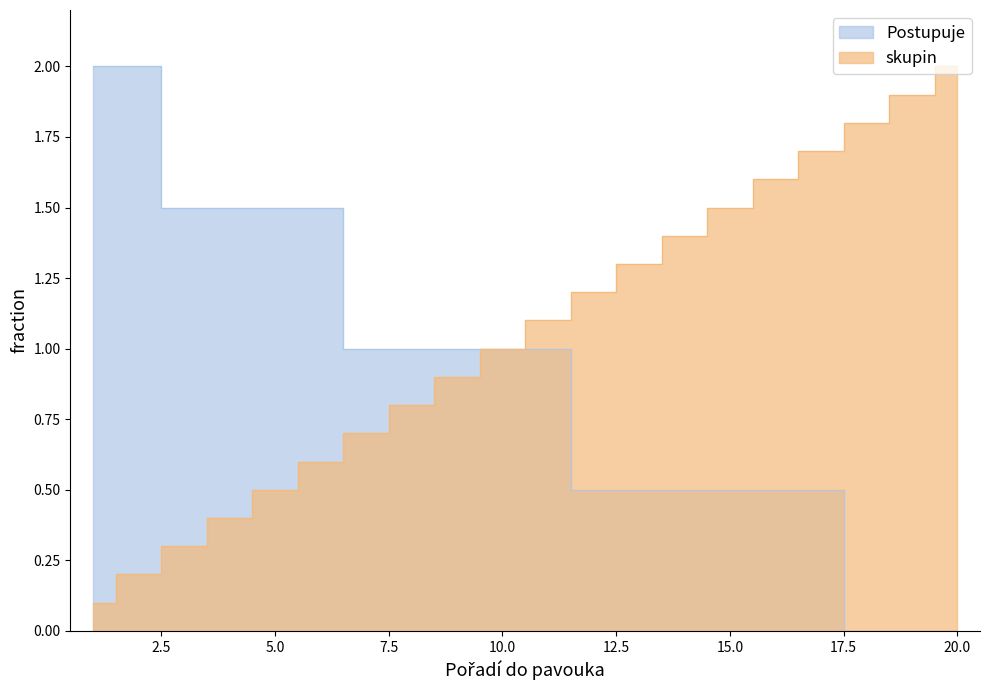

At how many categories does at least one series exceed 1?

16